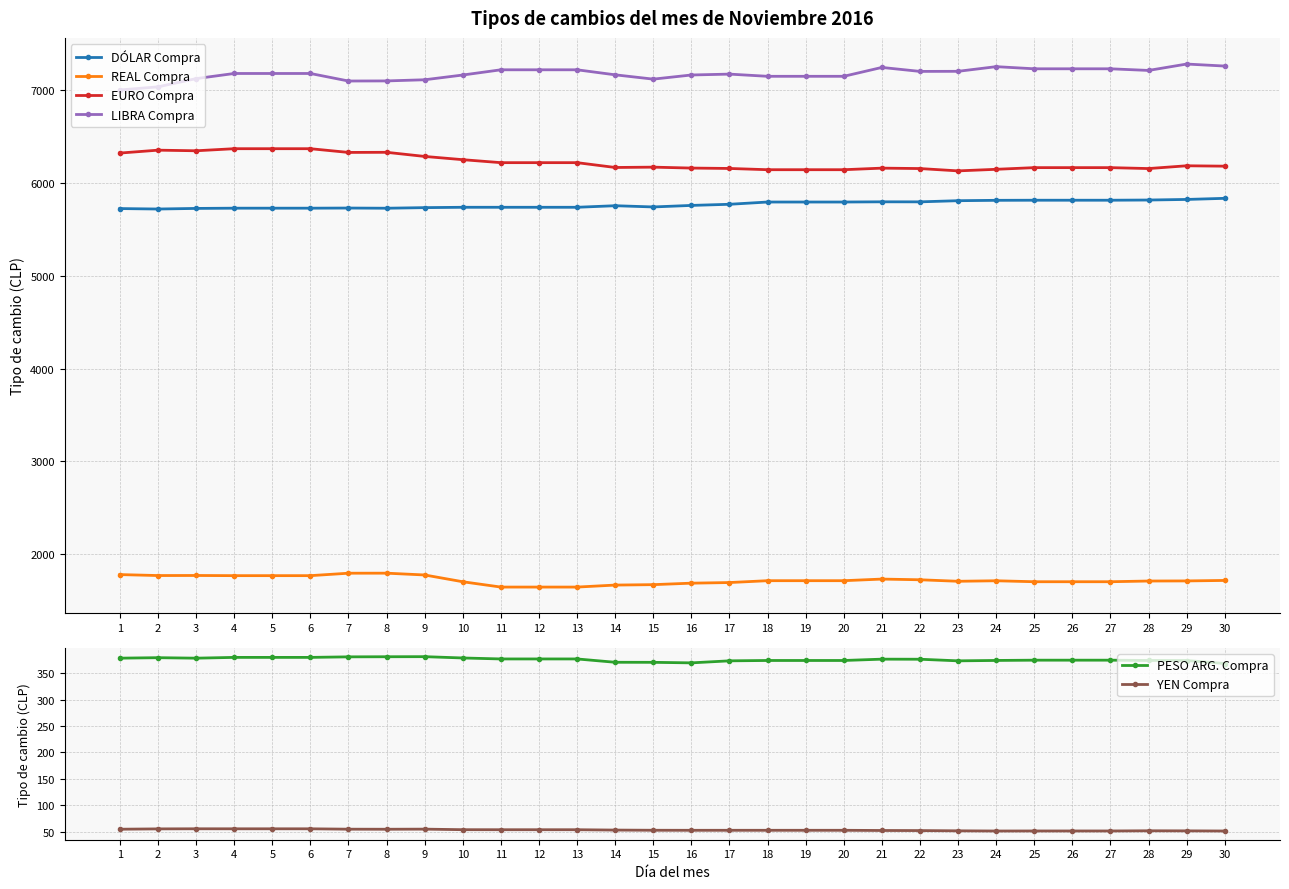

True or false: LIBRA Compra and YEN Compra cross at least once.

False